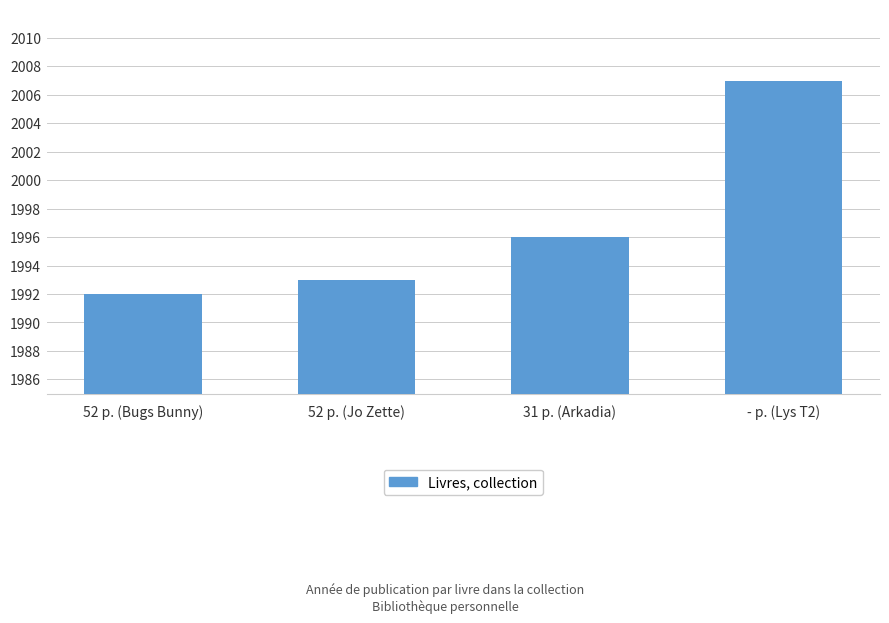

Count the number of data series in this chart.

1